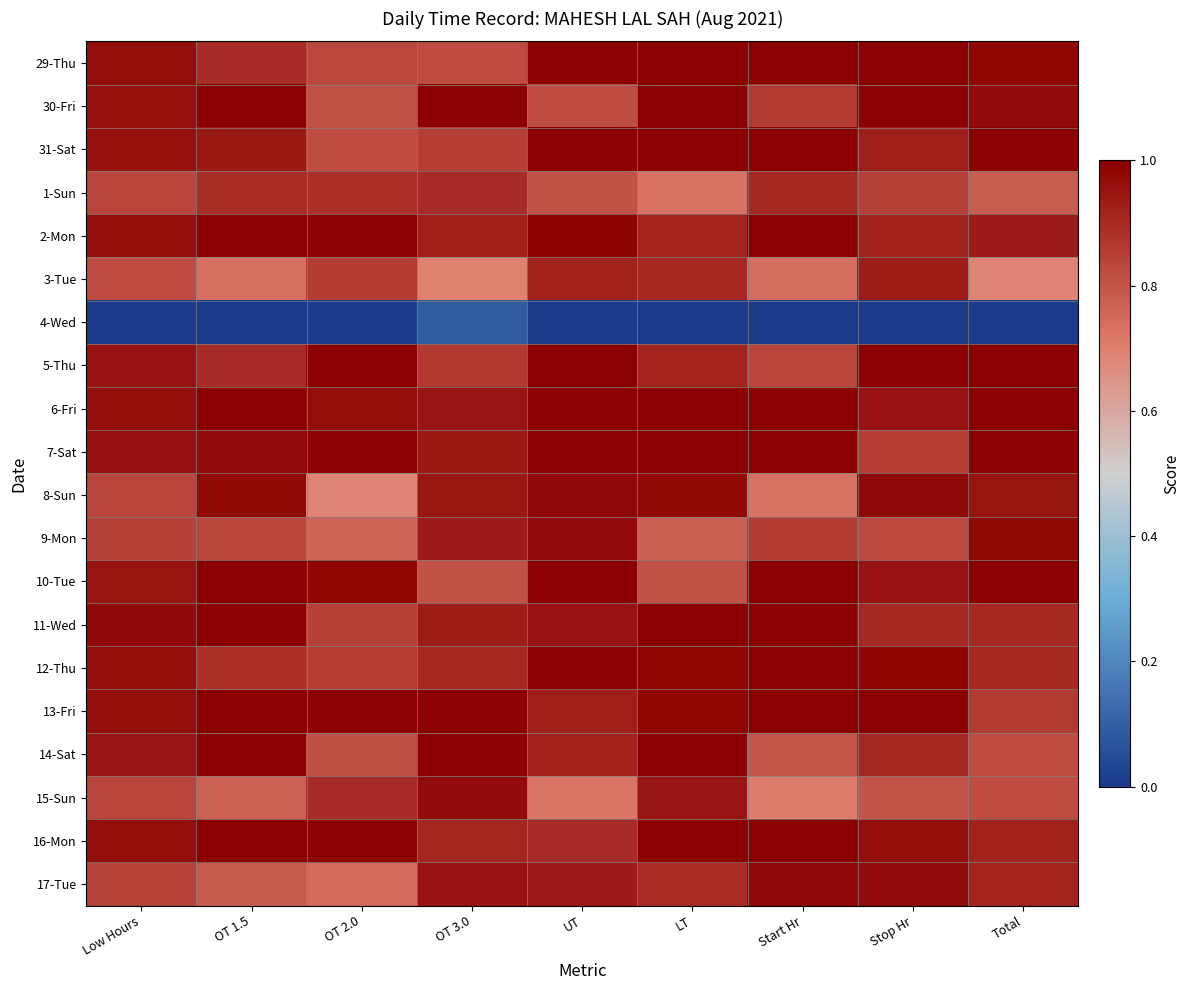

Reading left to right, extract all data points from this chart.

29-Thu: Low Hours=1.0	OT 1.5=0.9	OT 2.0=0.8	OT 3.0=0.8	UT=1.0	LT=1.0	Start Hr=1.0	Stop Hr=1.0	Total=1.0
30-Fri: Low Hours=1.0	OT 1.5=1.0	OT 2.0=0.8	OT 3.0=1.0	UT=0.8	LT=1.0	Start Hr=0.9	Stop Hr=1.0	Total=1.0
31-Sat: Low Hours=1.0	OT 1.5=0.9	OT 2.0=0.8	OT 3.0=0.8	UT=1.0	LT=1.0	Start Hr=1.0	Stop Hr=0.9	Total=1.0
1-Sun: Low Hours=0.8	OT 1.5=0.9	OT 2.0=0.9	OT 3.0=0.9	UT=0.8	LT=0.7	Start Hr=0.9	Stop Hr=0.8	Total=0.8
2-Mon: Low Hours=1.0	OT 1.5=1.0	OT 2.0=1.0	OT 3.0=0.9	UT=1.0	LT=0.9	Start Hr=1.0	Stop Hr=0.9	Total=0.9
3-Tue: Low Hours=0.8	OT 1.5=0.7	OT 2.0=0.9	OT 3.0=0.7	UT=0.9	LT=0.9	Start Hr=0.7	Stop Hr=0.9	Total=0.7
4-Wed: Low Hours=0.0	OT 1.5=0.0	OT 2.0=0.0	OT 3.0=0.1	UT=0.0	LT=0.0	Start Hr=0.0	Stop Hr=0.0	Total=0.0
5-Thu: Low Hours=1.0	OT 1.5=0.9	OT 2.0=1.0	OT 3.0=0.9	UT=1.0	LT=0.9	Start Hr=0.8	Stop Hr=1.0	Total=1.0
6-Fri: Low Hours=1.0	OT 1.5=1.0	OT 2.0=1.0	OT 3.0=0.9	UT=1.0	LT=1.0	Start Hr=1.0	Stop Hr=1.0	Total=1.0
7-Sat: Low Hours=1.0	OT 1.5=1.0	OT 2.0=1.0	OT 3.0=0.9	UT=1.0	LT=1.0	Start Hr=1.0	Stop Hr=0.8	Total=1.0
8-Sun: Low Hours=0.8	OT 1.5=1.0	OT 2.0=0.7	OT 3.0=0.9	UT=1.0	LT=1.0	Start Hr=0.7	Stop Hr=1.0	Total=1.0
9-Mon: Low Hours=0.8	OT 1.5=0.8	OT 2.0=0.8	OT 3.0=0.9	UT=1.0	LT=0.8	Start Hr=0.9	Stop Hr=0.8	Total=1.0
10-Tue: Low Hours=1.0	OT 1.5=1.0	OT 2.0=1.0	OT 3.0=0.8	UT=1.0	LT=0.8	Start Hr=1.0	Stop Hr=1.0	Total=1.0
11-Wed: Low Hours=1.0	OT 1.5=1.0	OT 2.0=0.8	OT 3.0=0.9	UT=1.0	LT=1.0	Start Hr=1.0	Stop Hr=0.9	Total=0.9
12-Thu: Low Hours=1.0	OT 1.5=0.9	OT 2.0=0.9	OT 3.0=0.9	UT=1.0	LT=1.0	Start Hr=1.0	Stop Hr=1.0	Total=0.9
13-Fri: Low Hours=1.0	OT 1.5=1.0	OT 2.0=1.0	OT 3.0=1.0	UT=0.9	LT=1.0	Start Hr=1.0	Stop Hr=1.0	Total=0.9
14-Sat: Low Hours=0.9	OT 1.5=1.0	OT 2.0=0.8	OT 3.0=1.0	UT=0.9	LT=1.0	Start Hr=0.8	Stop Hr=0.9	Total=0.8
15-Sun: Low Hours=0.8	OT 1.5=0.8	OT 2.0=0.9	OT 3.0=1.0	UT=0.7	LT=0.9	Start Hr=0.7	Stop Hr=0.8	Total=0.8
16-Mon: Low Hours=1.0	OT 1.5=1.0	OT 2.0=1.0	OT 3.0=0.9	UT=0.9	LT=1.0	Start Hr=1.0	Stop Hr=1.0	Total=0.9
17-Tue: Low Hours=0.8	OT 1.5=0.8	OT 2.0=0.7	OT 3.0=1.0	UT=0.9	LT=0.9	Start Hr=1.0	Stop Hr=1.0	Total=0.9